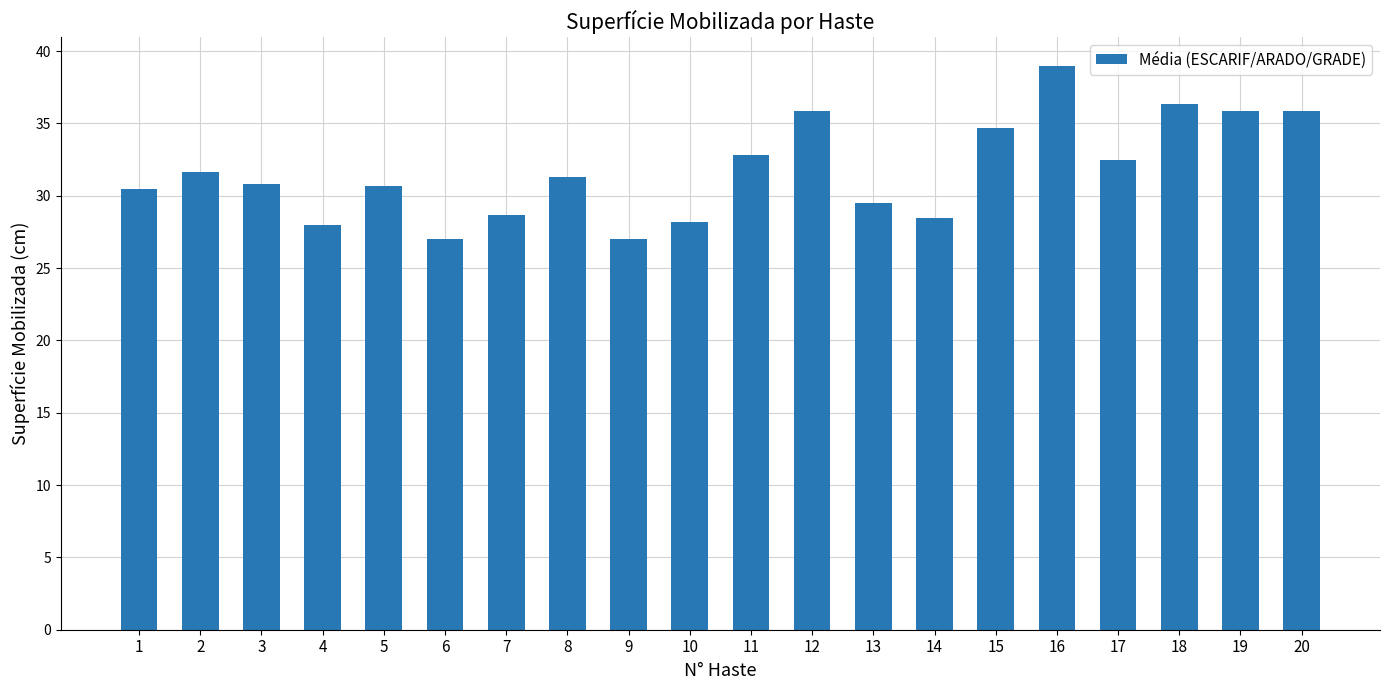

What is the difference between the values at 16 and 9?

12.0